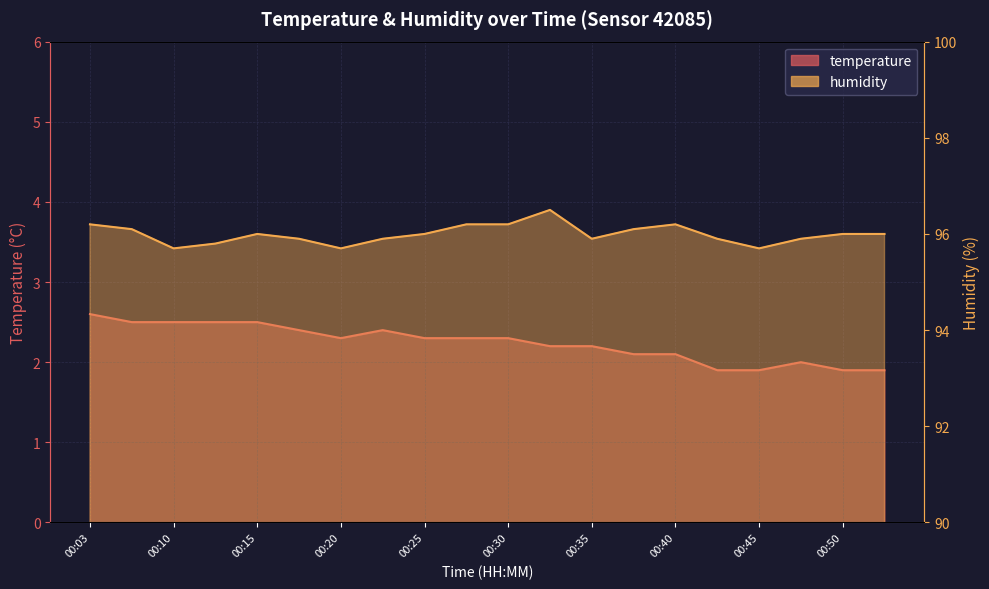

Which series has the largest total across all categories?

humidity